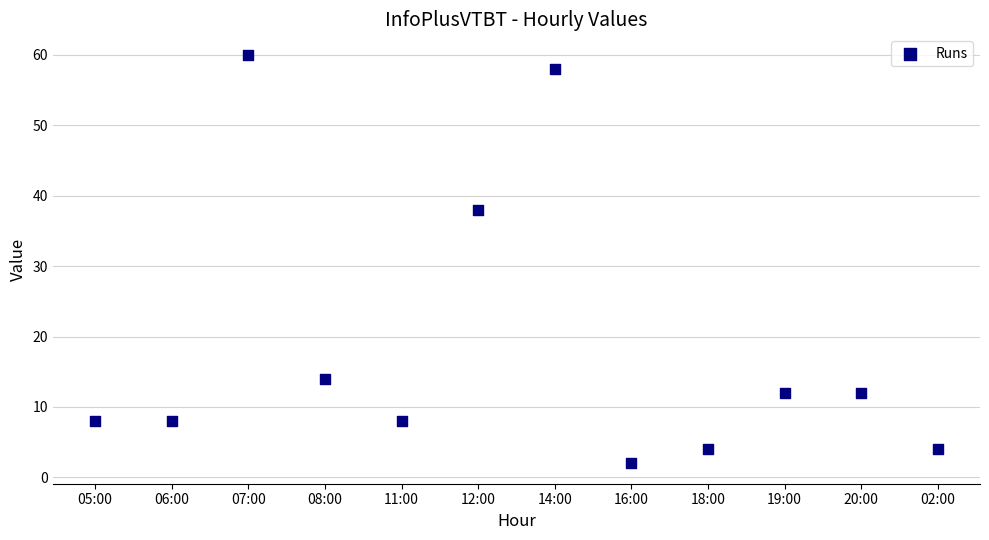

What Y value in the scatter plot is closest to 31?

38